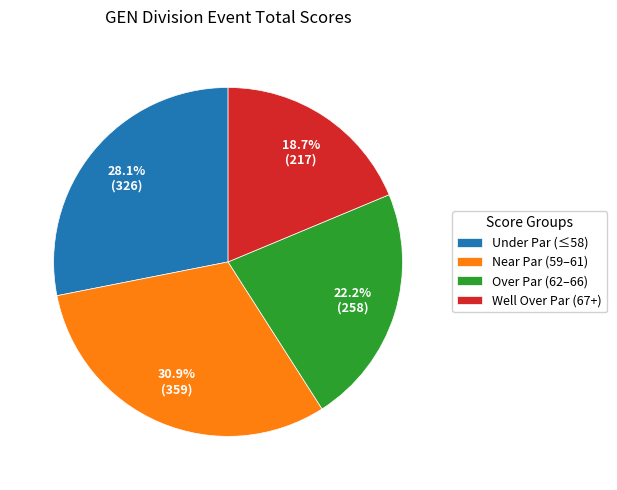

To the nearest percent, what is the difference between the largest and smallest slice percentages?

12%